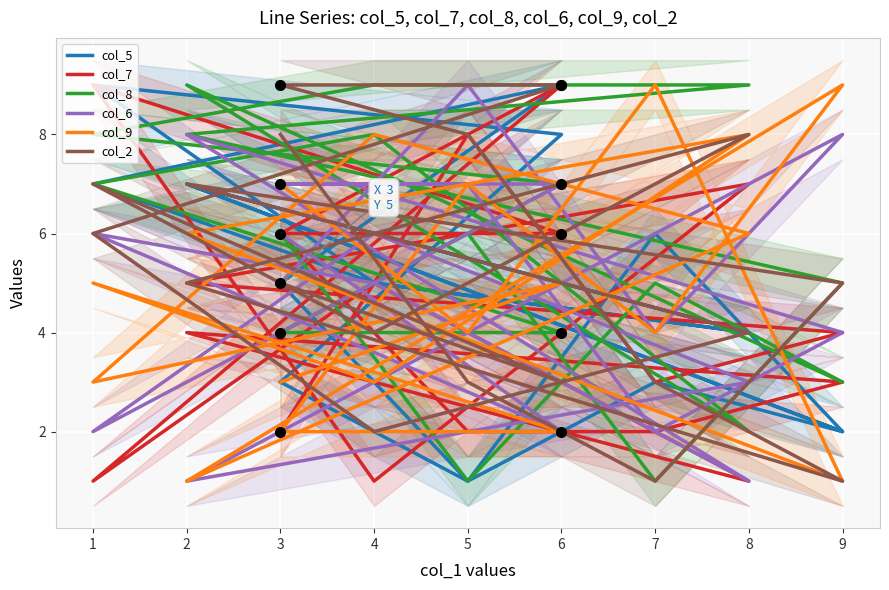

After their last crossing, which series has the higher values: col_2 or col_6?

col_2